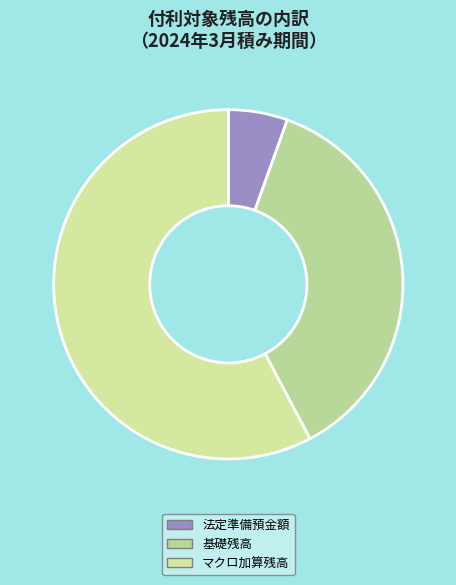

Does マクロ加算残高 account for over 50% of the chart?

Yes